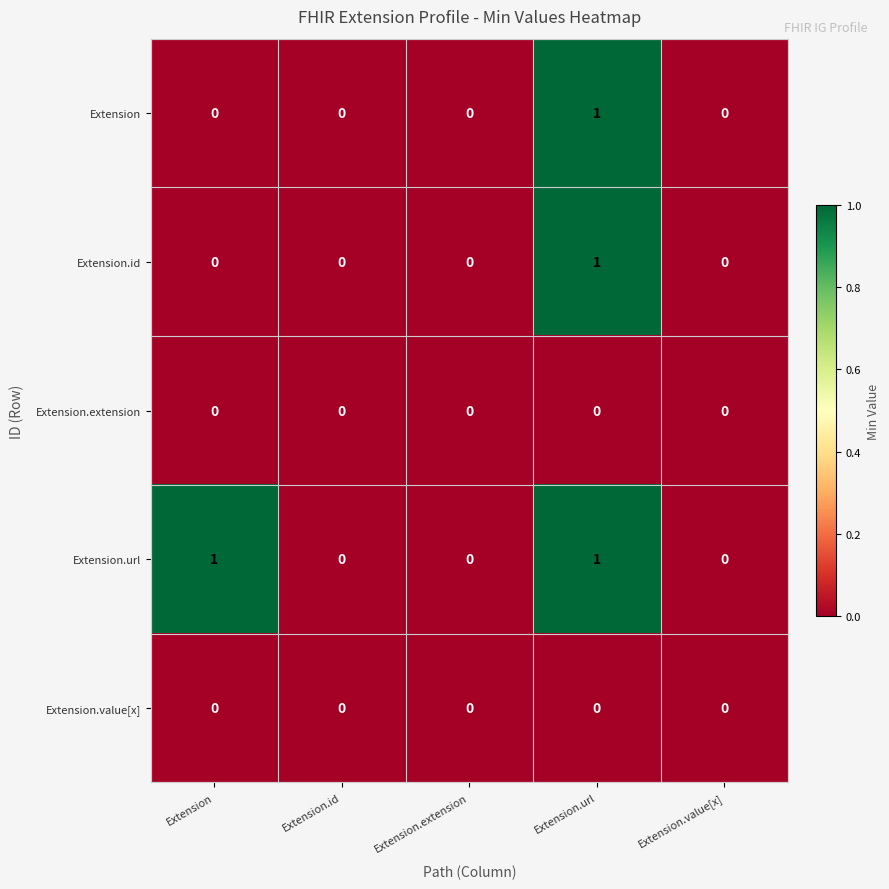

The Extension.id series shows 0 at Extension.extension. True or false?

True